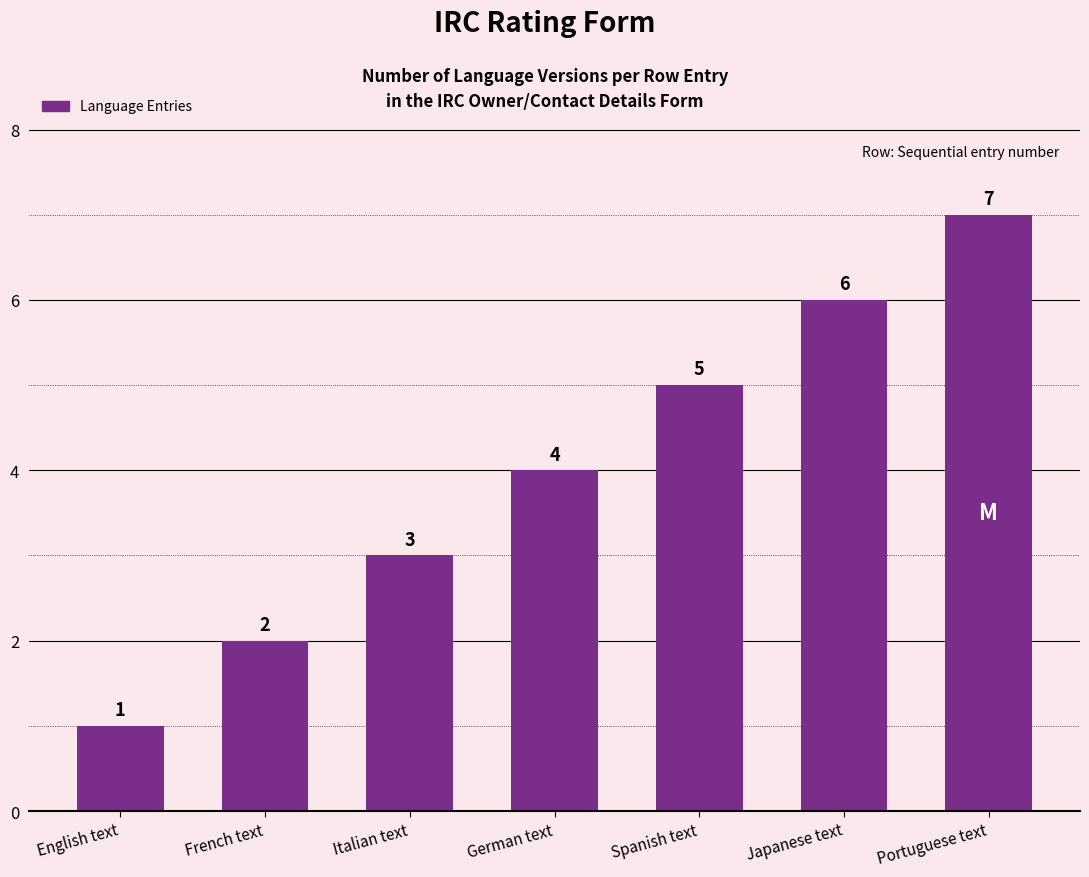

The chart shows a value of 1 at German text. True or false?

False